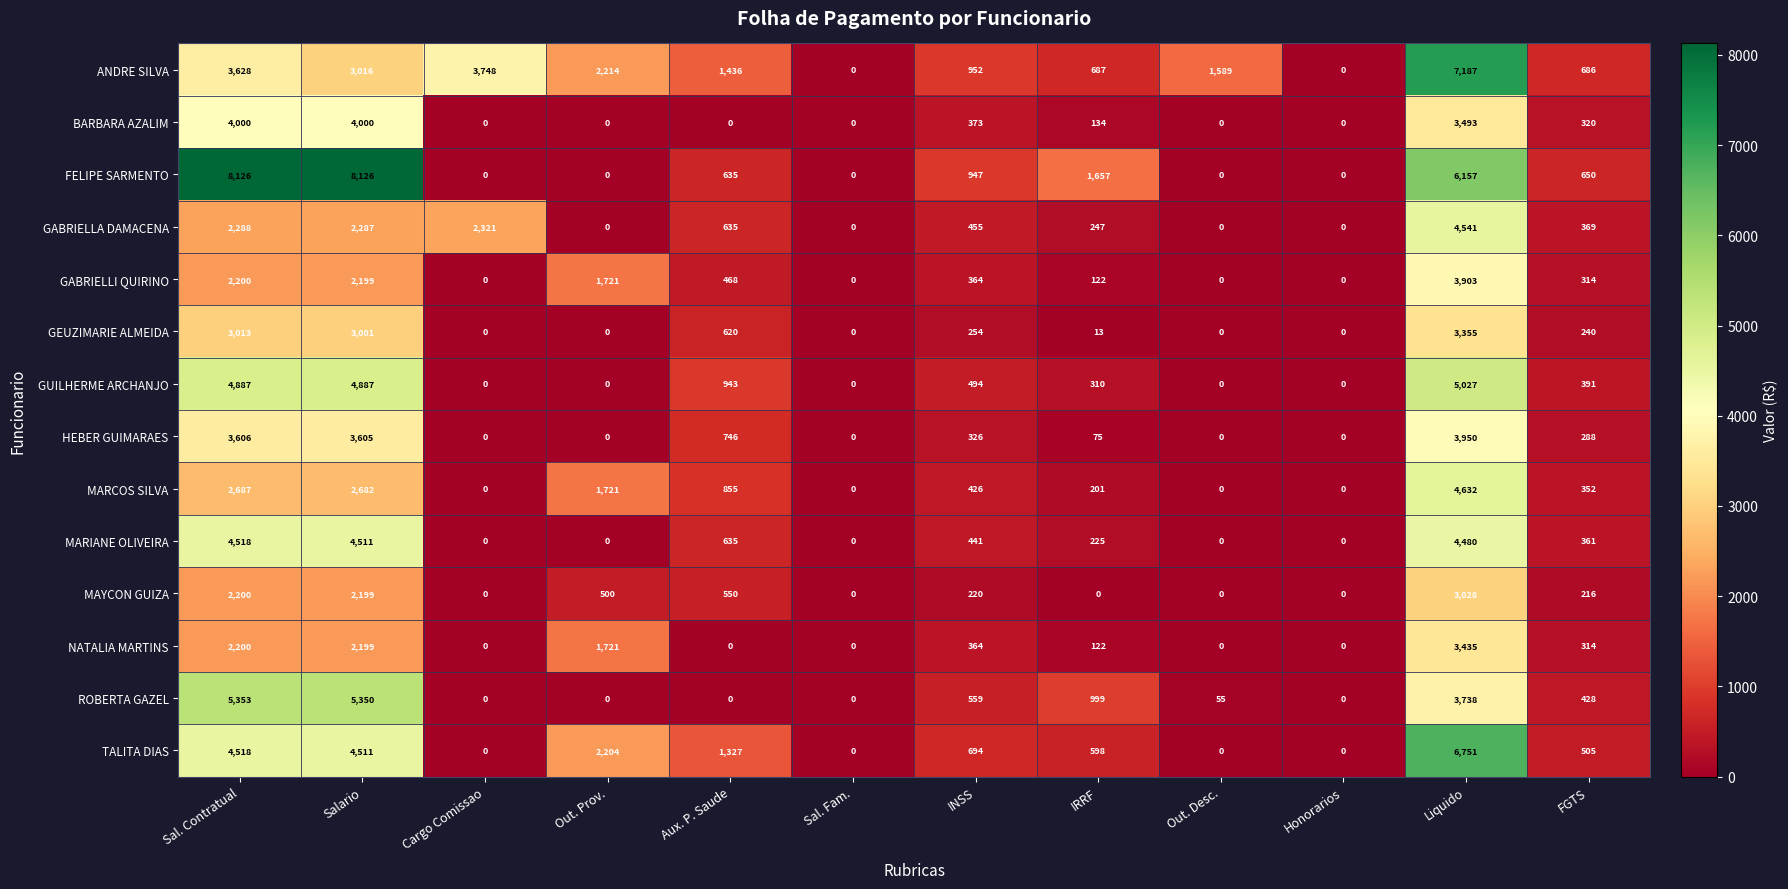

Where does the GUILHERME ARCHANJO series first go above 391?

Sal. Contratual